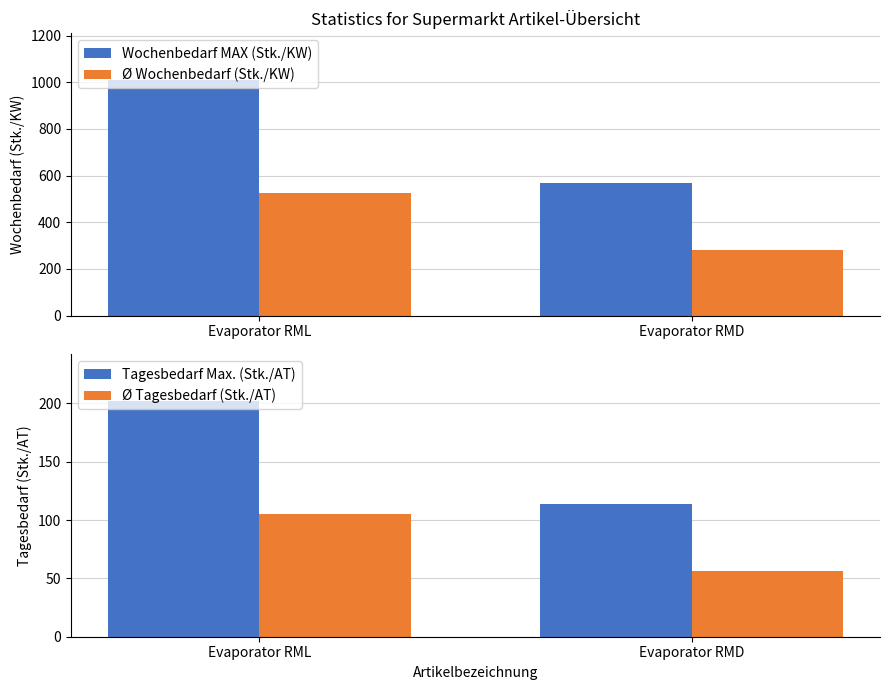

At which label does Tagesbedarf Max. (Stk./AT) reach its minimum?

Evaporator RMD